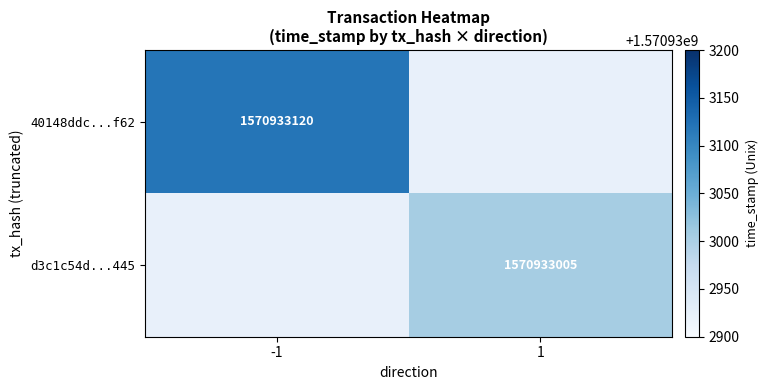

What is the total value across all series at time_stamp?

3141866125